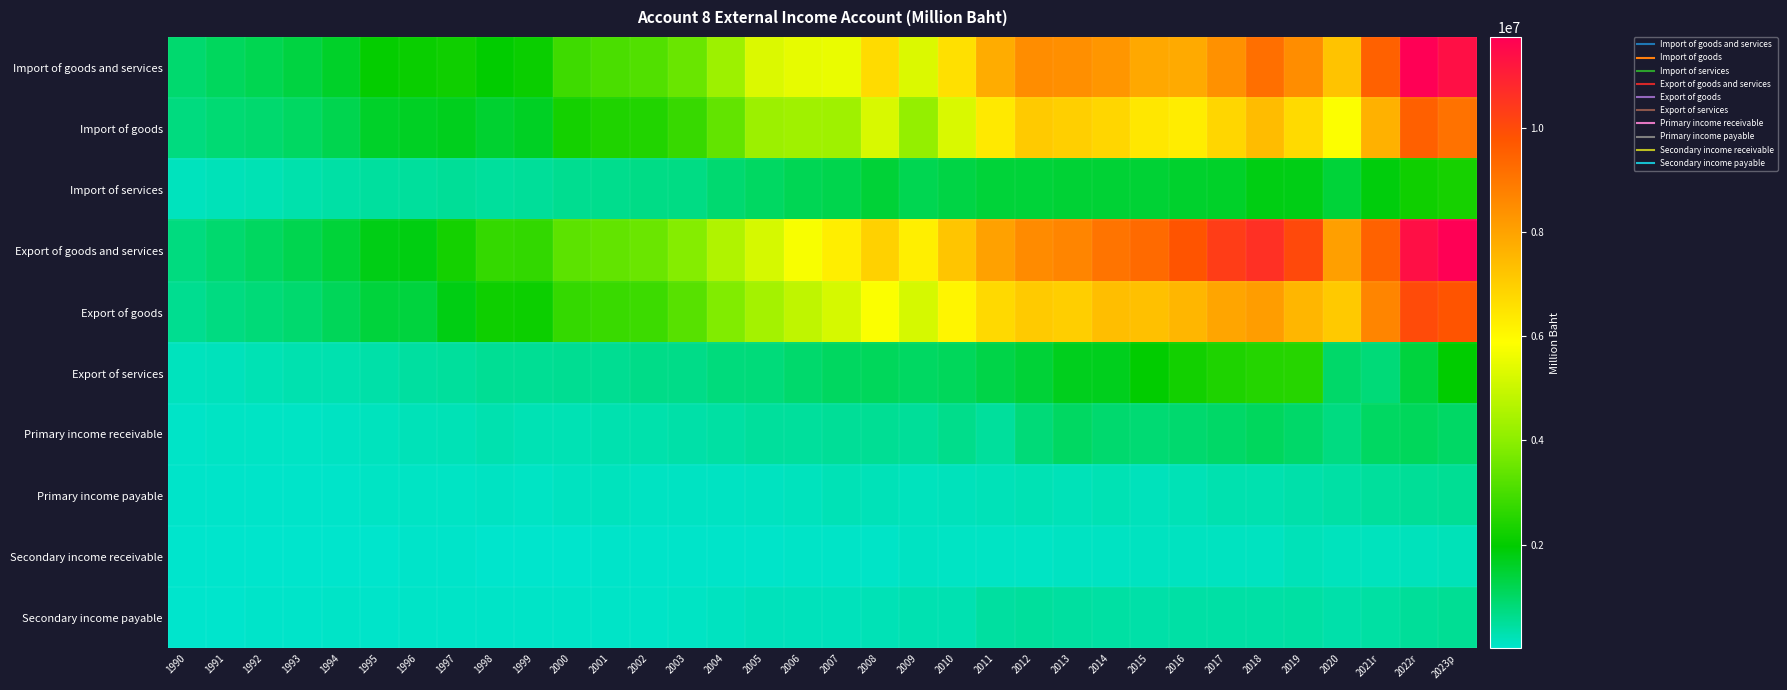

What is the spread (max minus min) of values at 1990?

911619